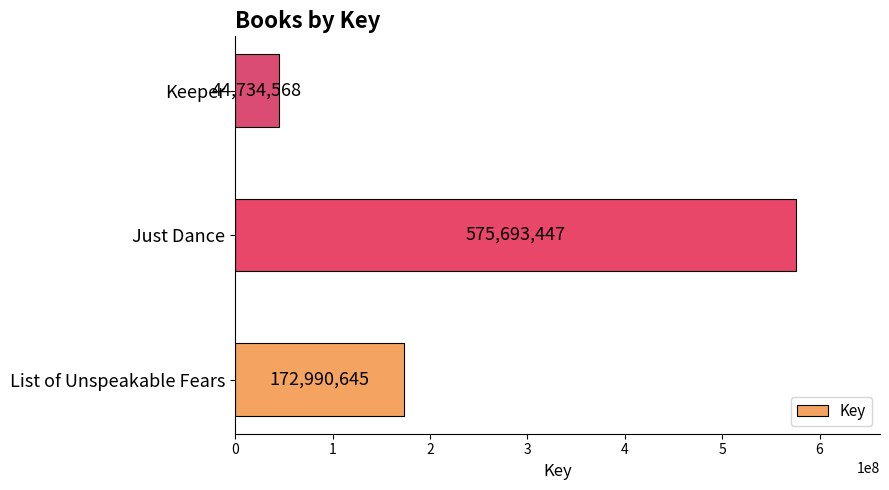

How many series are shown in this chart?

1